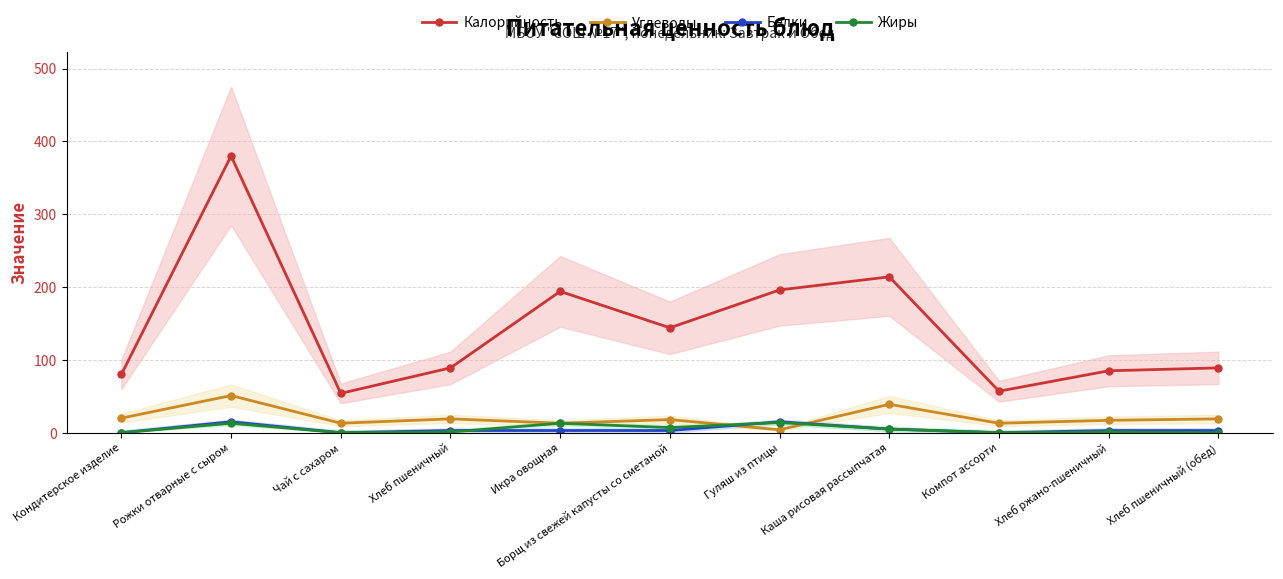

True or false: Калорийность and Белки cross at least once.

False